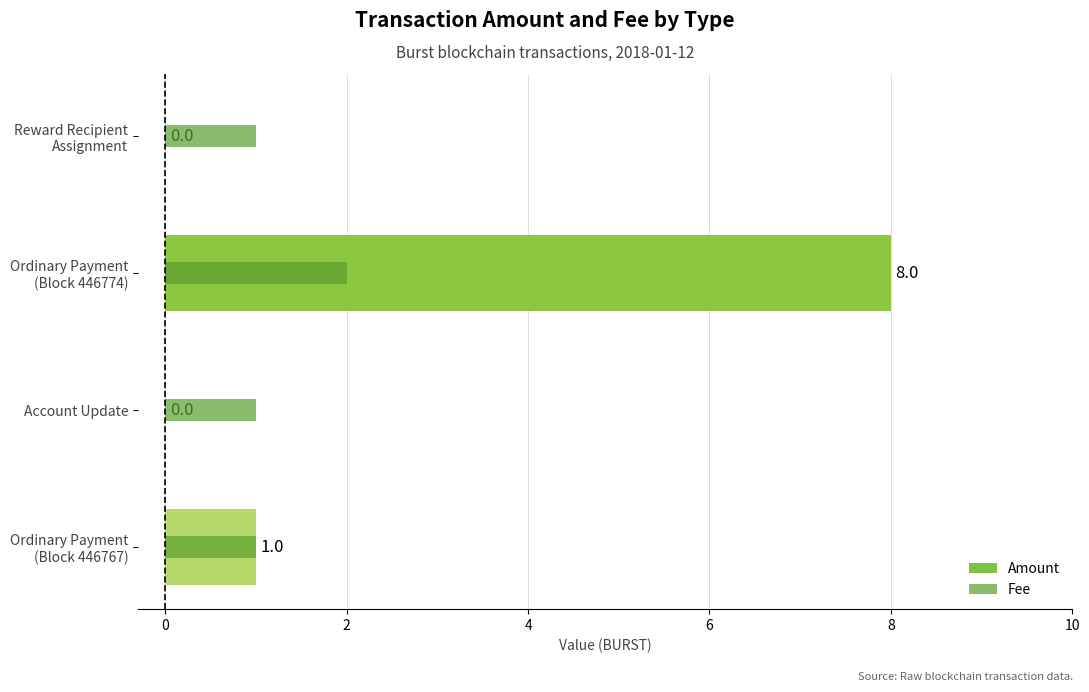

How many bars are there in total?

8